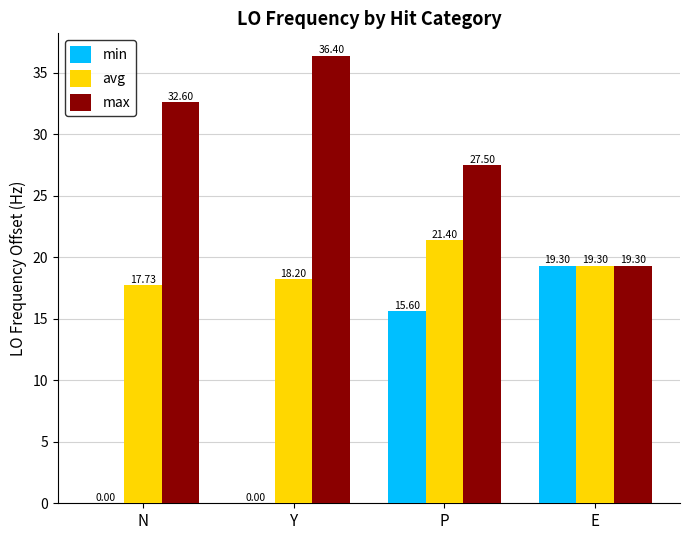

Which series has the largest total across all categories?

max